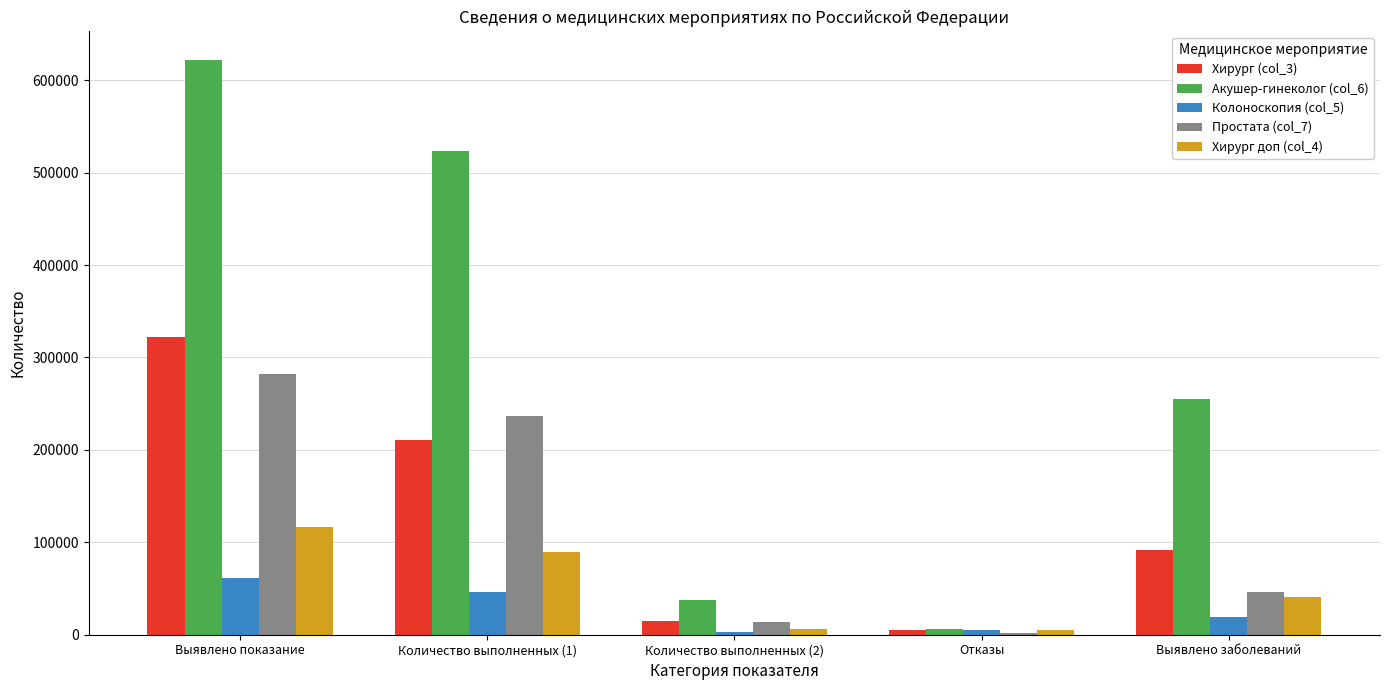

The Хирург доп (col_4) series shows 40283 at Выявлено заболеваний. True or false?

True